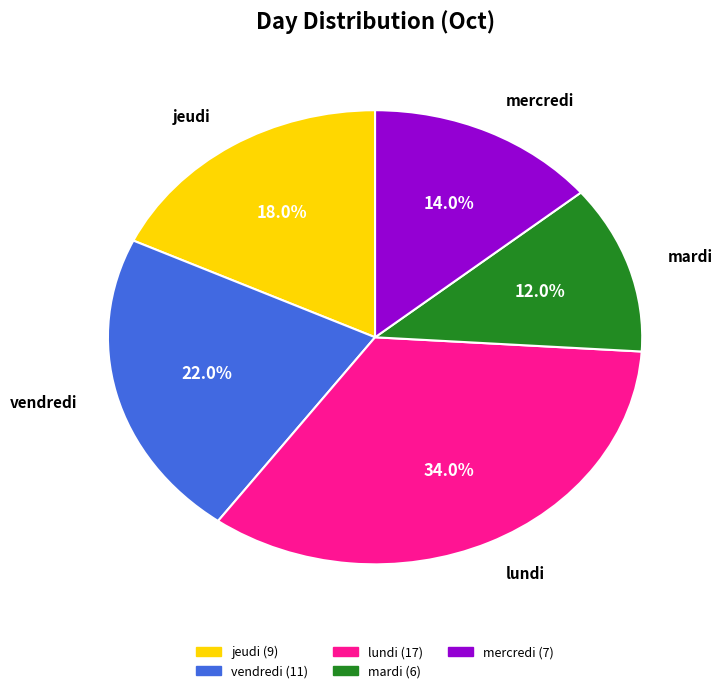

How many segments does this pie chart have?

5